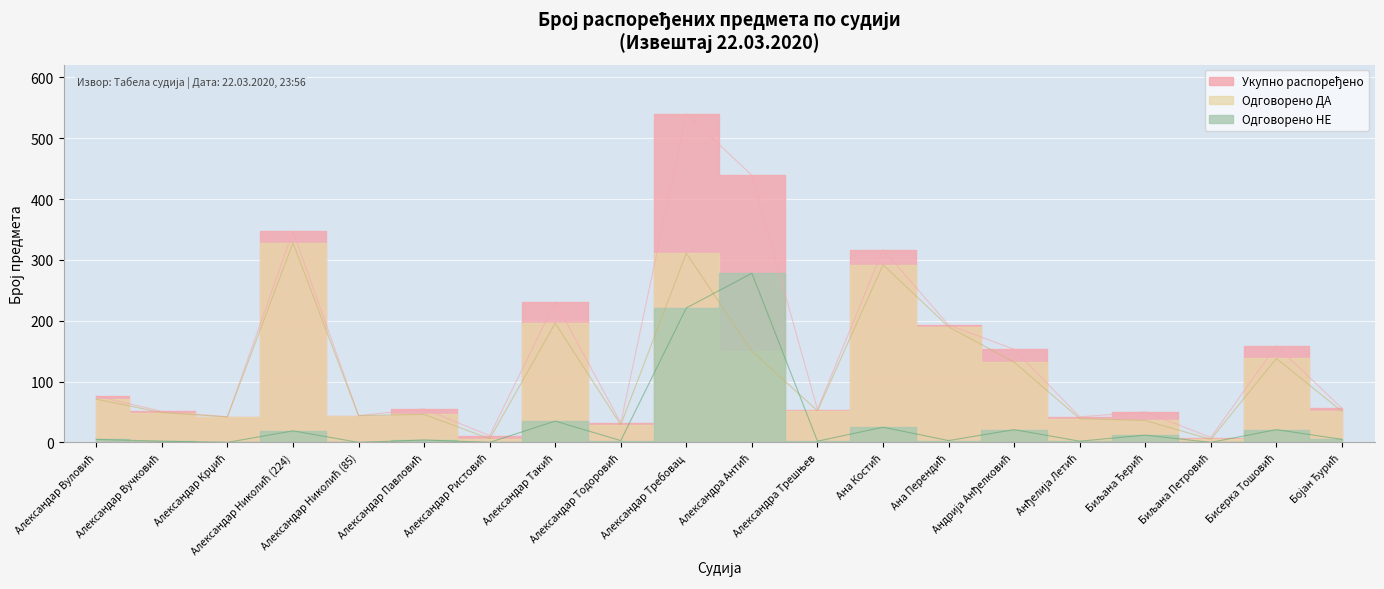

Reading left to right, transcribe all the data shown in this chart.

Укупно распоређено: 76	51	42	347	44	55	11	231	32	540	439	54	317	193	153	42	50	8	159	56
Одговорено ДА: 71	49	42	328	44	46	6	196	29	311	150	52	292	190	132	39	36	5	138	51
Одговорено НЕ: 5	2	0	19	0	4	0	35	3	221	278	2	25	3	21	2	12	0	21	5